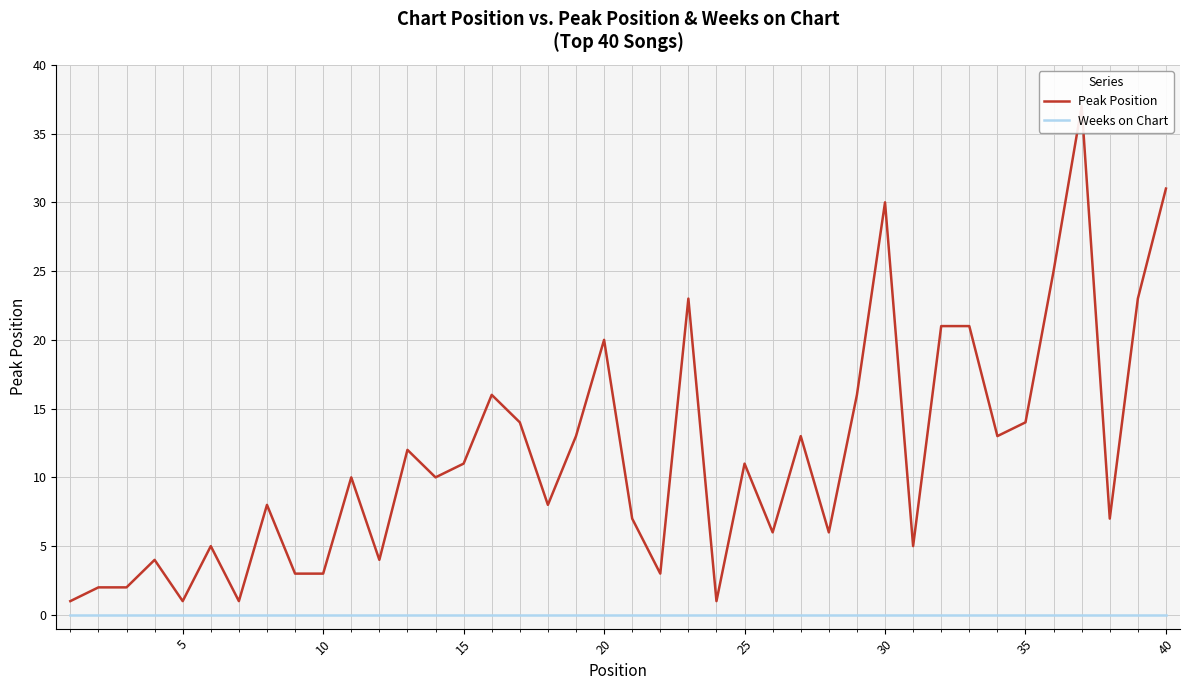

Does the chart display data point markers on the line(s)?

No